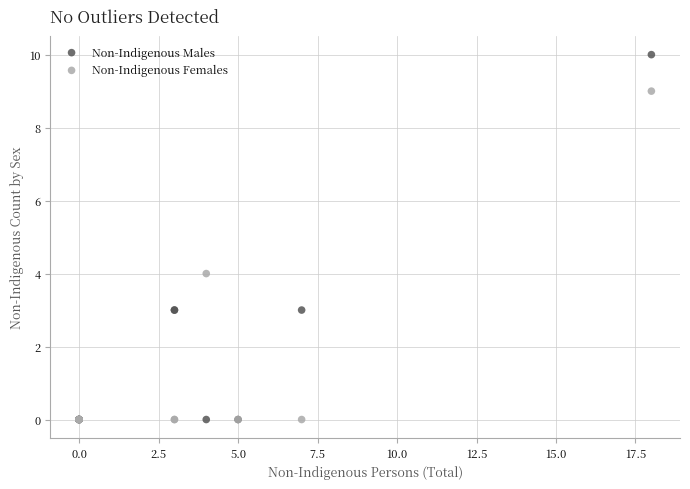

Across all series, what Y value is closest to 5?

4